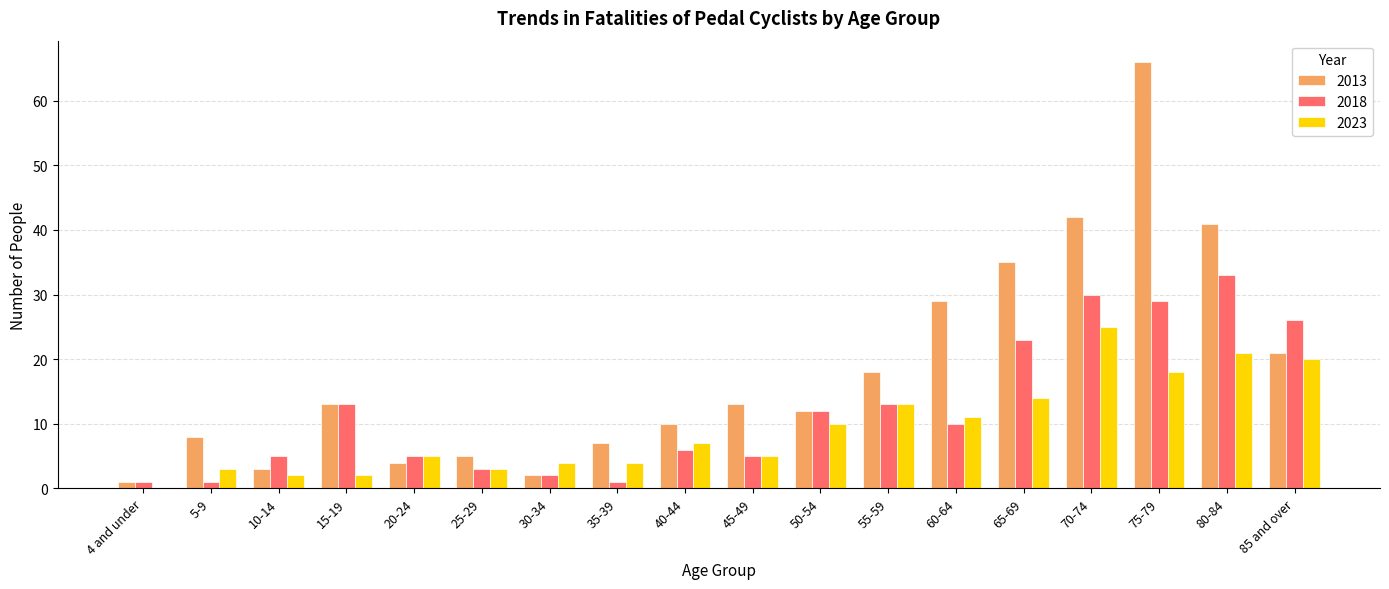

Which category has the highest value across all series?

75-79